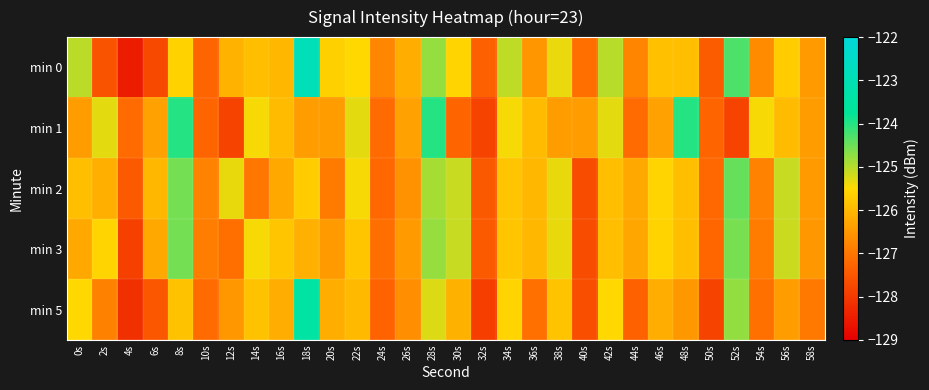

Which series has the largest range (max minus min)?

min 0